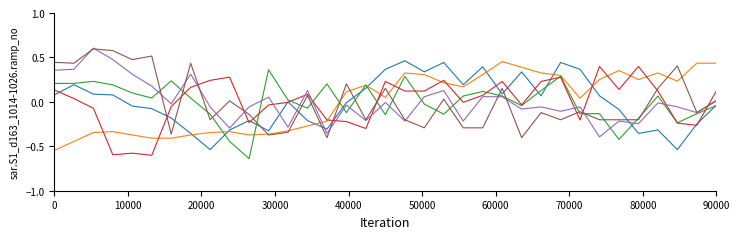

True or false: 7.217 has a value of -0.2 at 30.

False